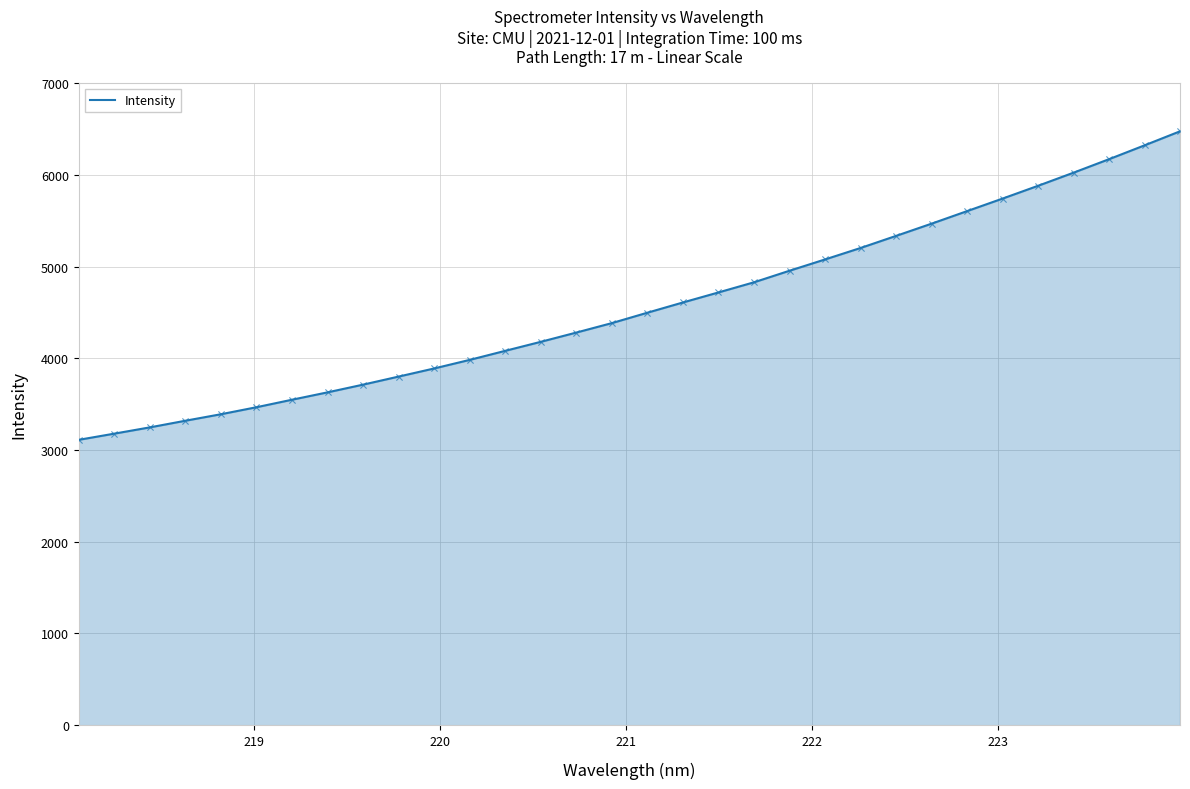

What is the greatest value displayed?

6475.8